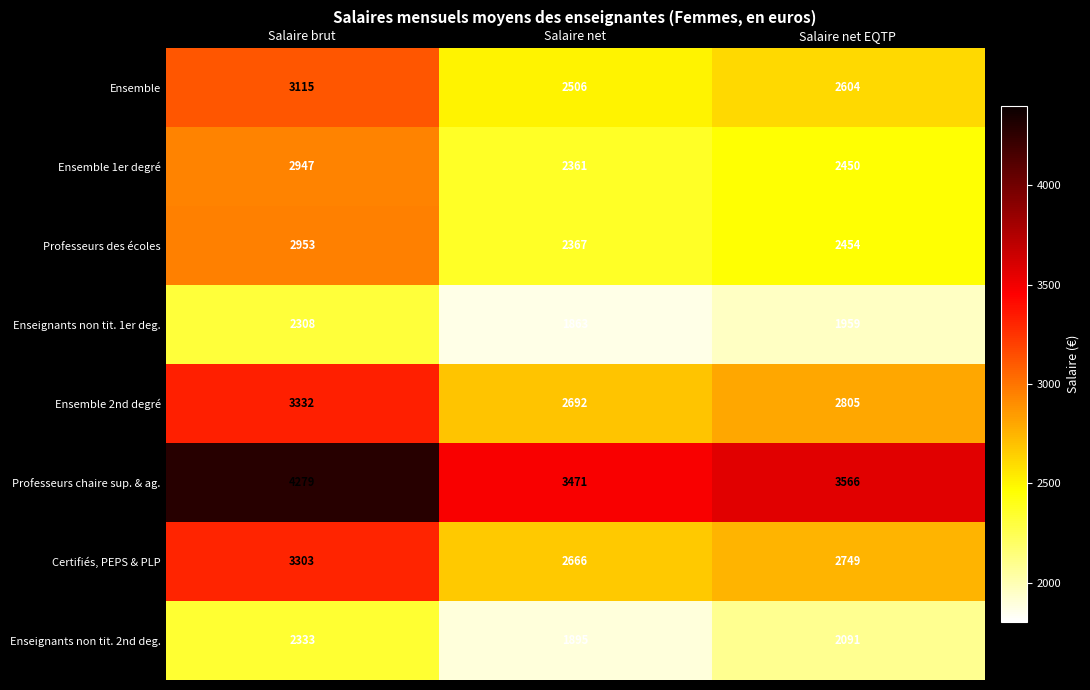

Reading left to right, list all the values displayed in this chart.

Ensemble: 3115	2506	2604
Ensemble 1er degré: 2947	2361	2450
Professeurs des écoles: 2953	2367	2454
Enseignants non tit. 1er deg.: 2308	1863	1959
Ensemble 2nd degré: 3332	2692	2805
Professeurs chaire sup. & ag.: 4279	3471	3566
Certifiés, PEPS & PLP: 3303	2666	2749
Enseignants non tit. 2nd deg.: 2333	1895	2091